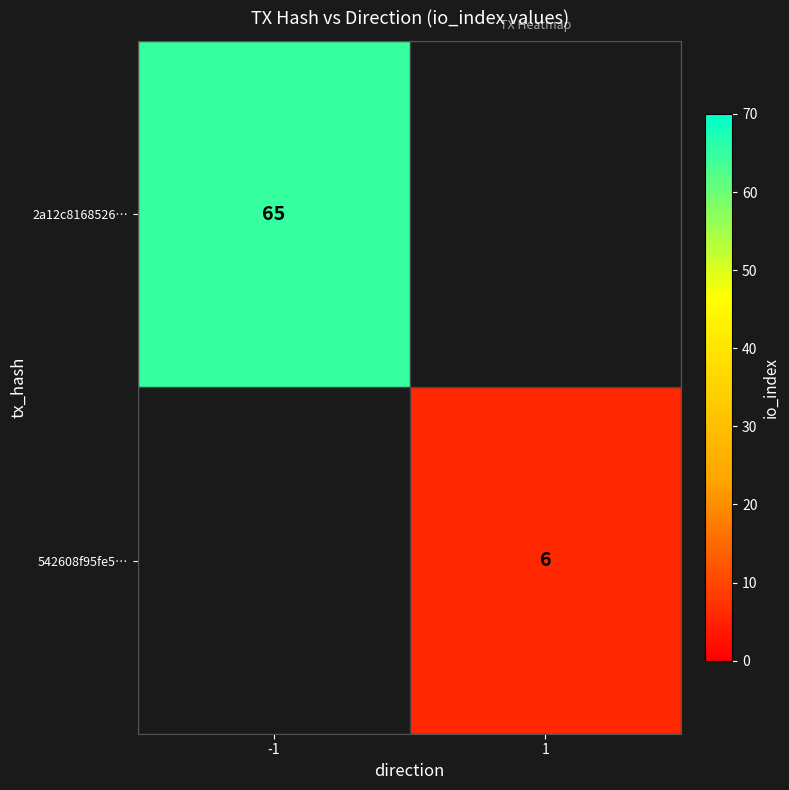

Is it true that 2a12c8168526… equals 65 at -1?

True